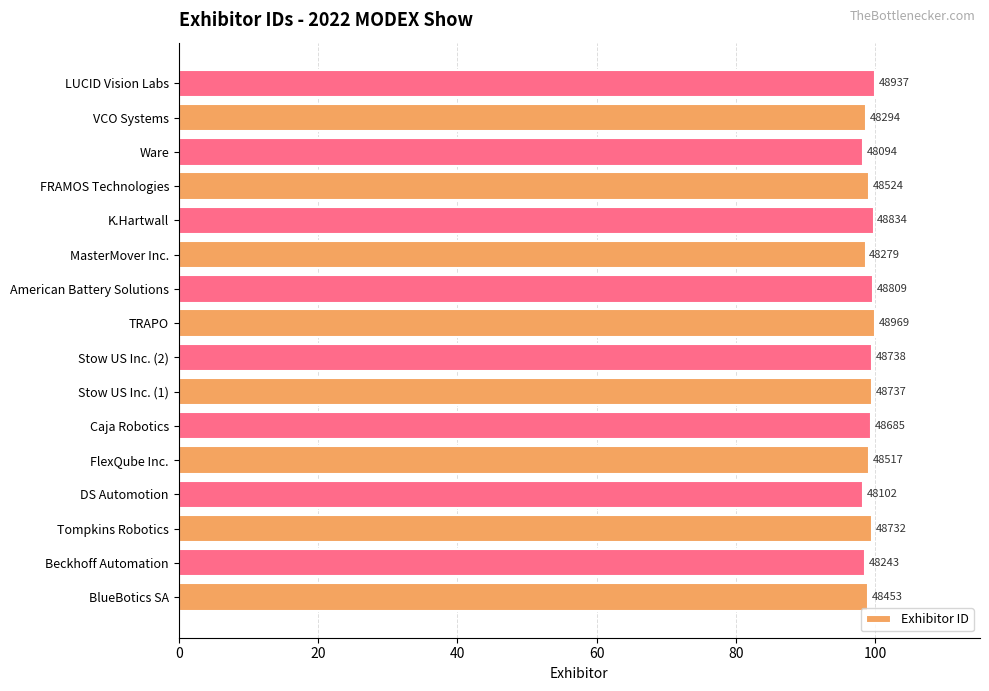

How many distinct data groups are displayed?

1